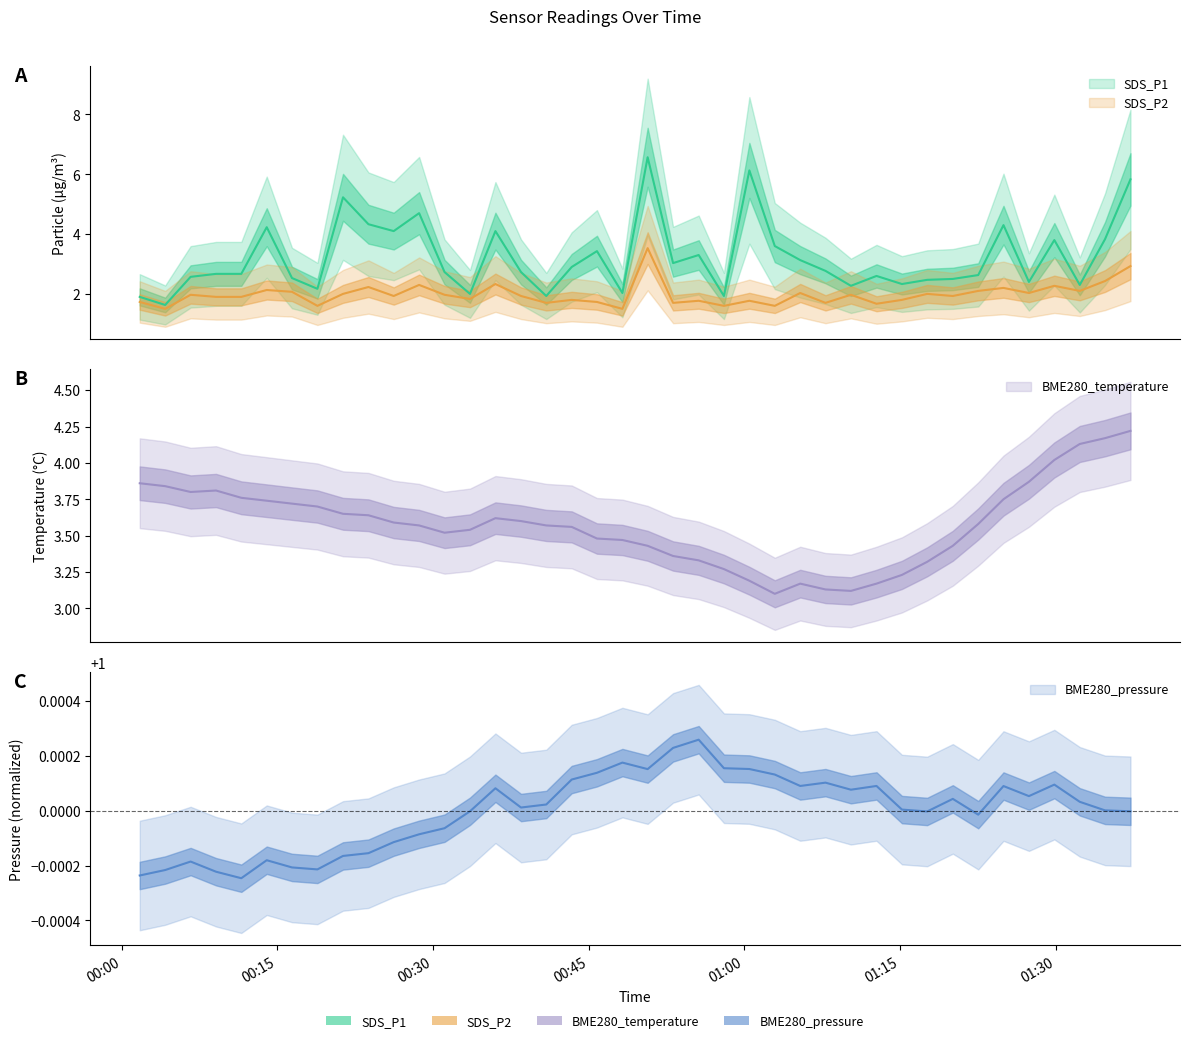

Which category has the lowest value across all series?

2023/11/04 00:11:32